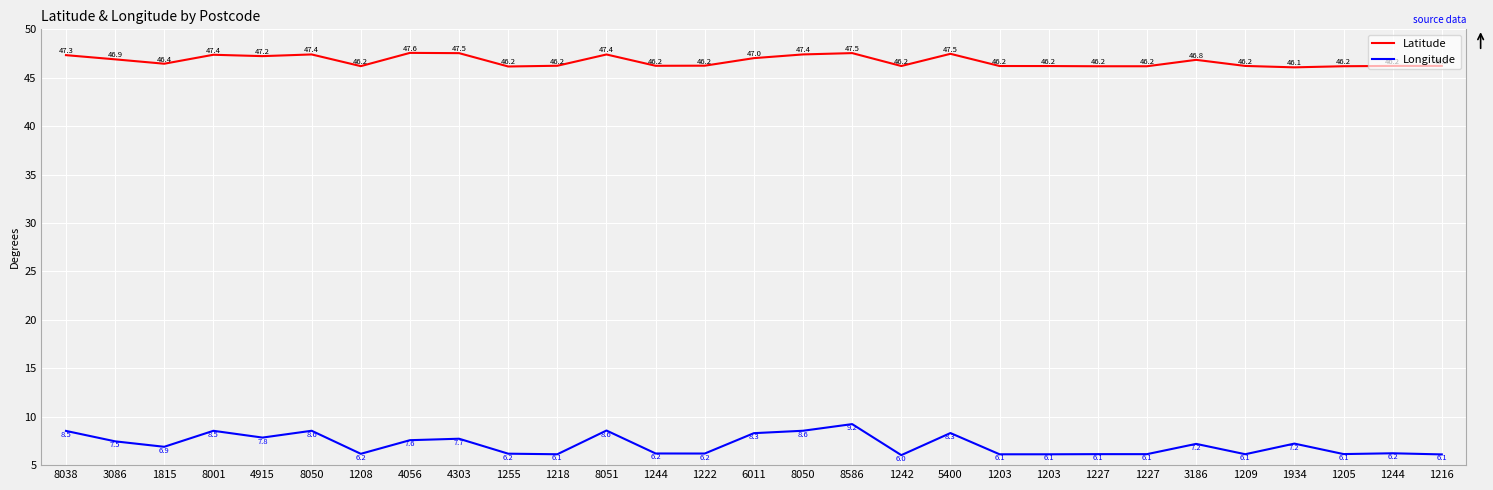

Does the chart display data point markers on the line(s)?

No